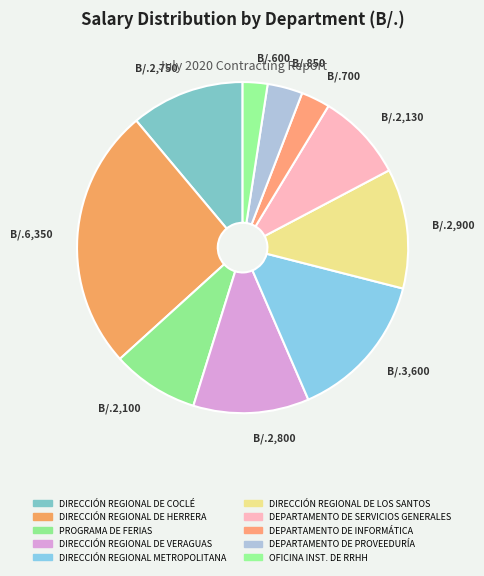

How many slices are in this pie chart?

10